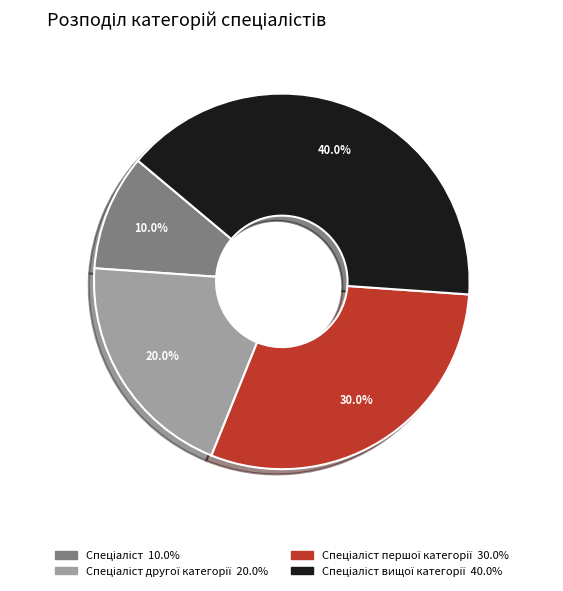

Is there any slice that represents more than half of the pie?

No